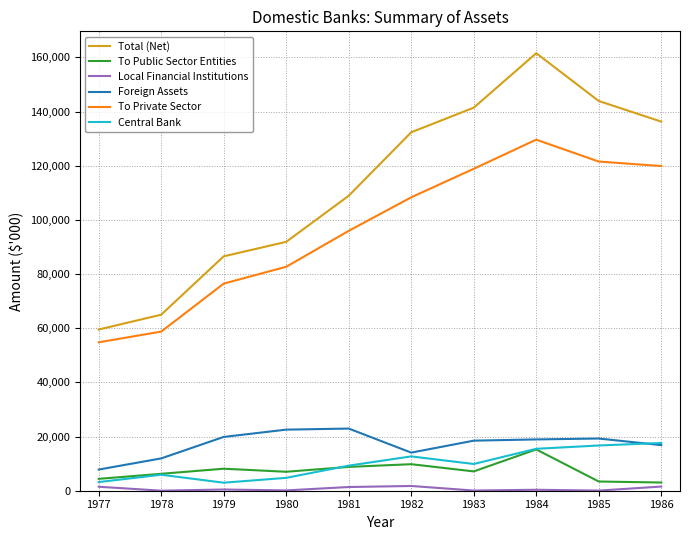

What is the greatest value displayed?

161542